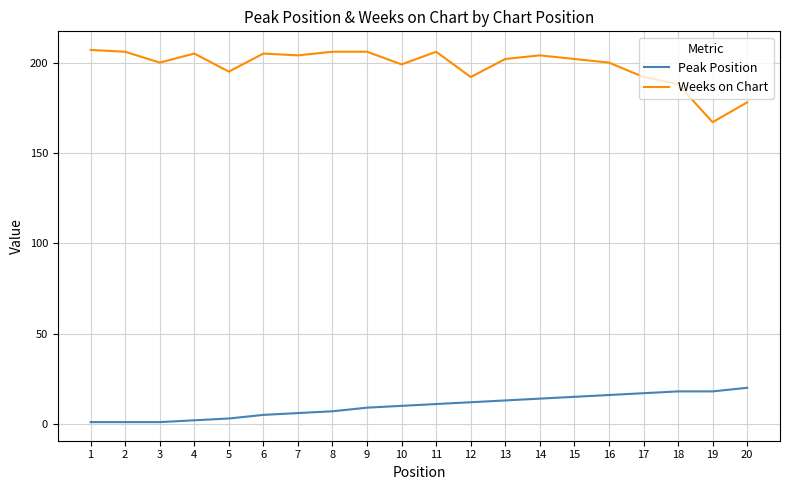

Which series has the largest total across all categories?

Weeks on Chart